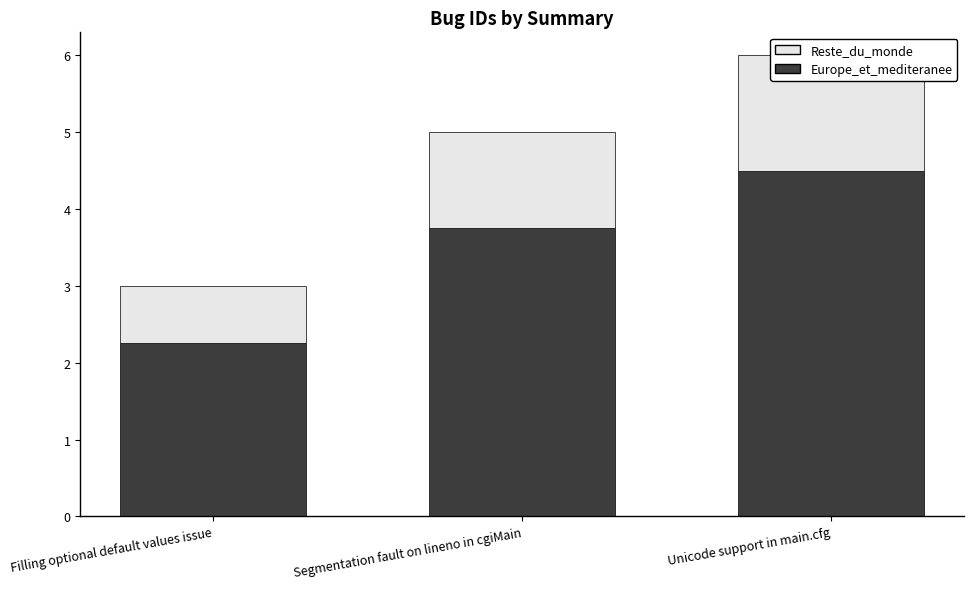

Which category has the highest value across all series?

Unicode support in main.cfg